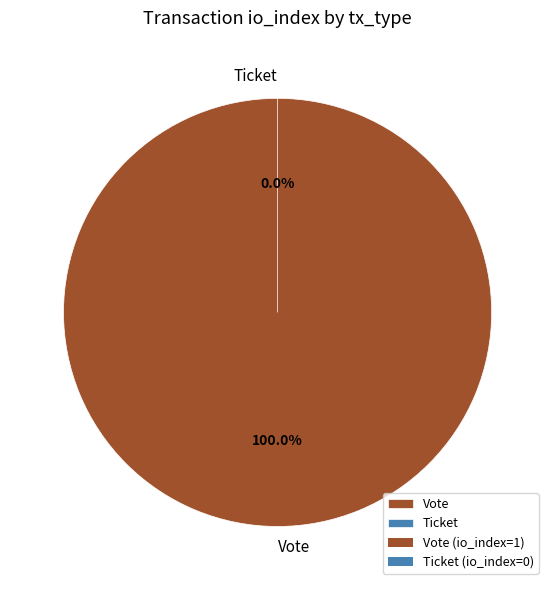

The Ticket slice represents 1% of the pie. True or false?

False